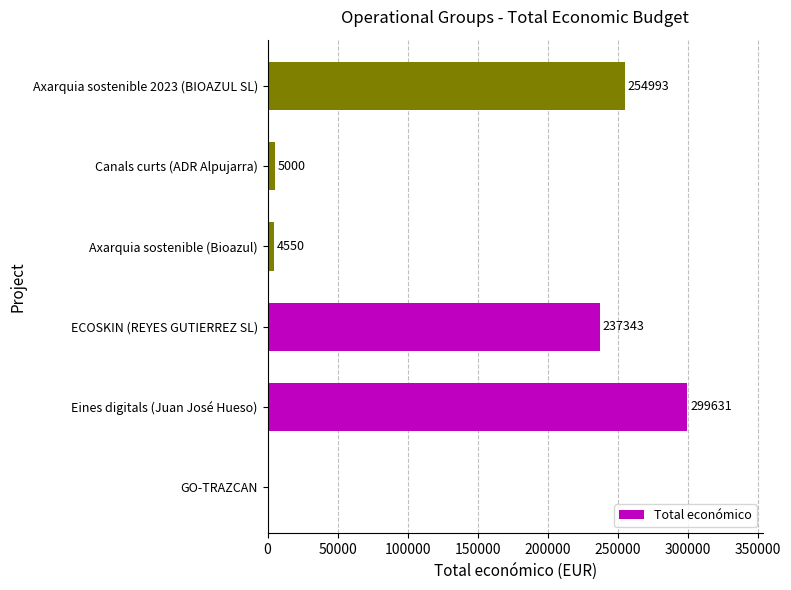

The value at Axarquia sostenible (Bioazul) is 4550. True or false?

True